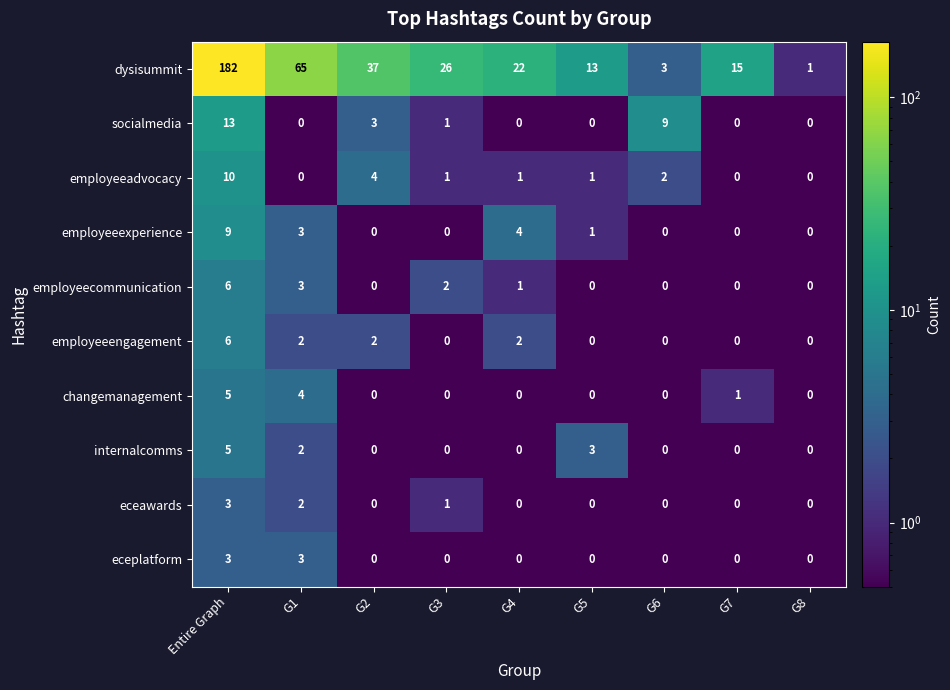

At which category does the chart reach its peak across all series?

Entire Graph